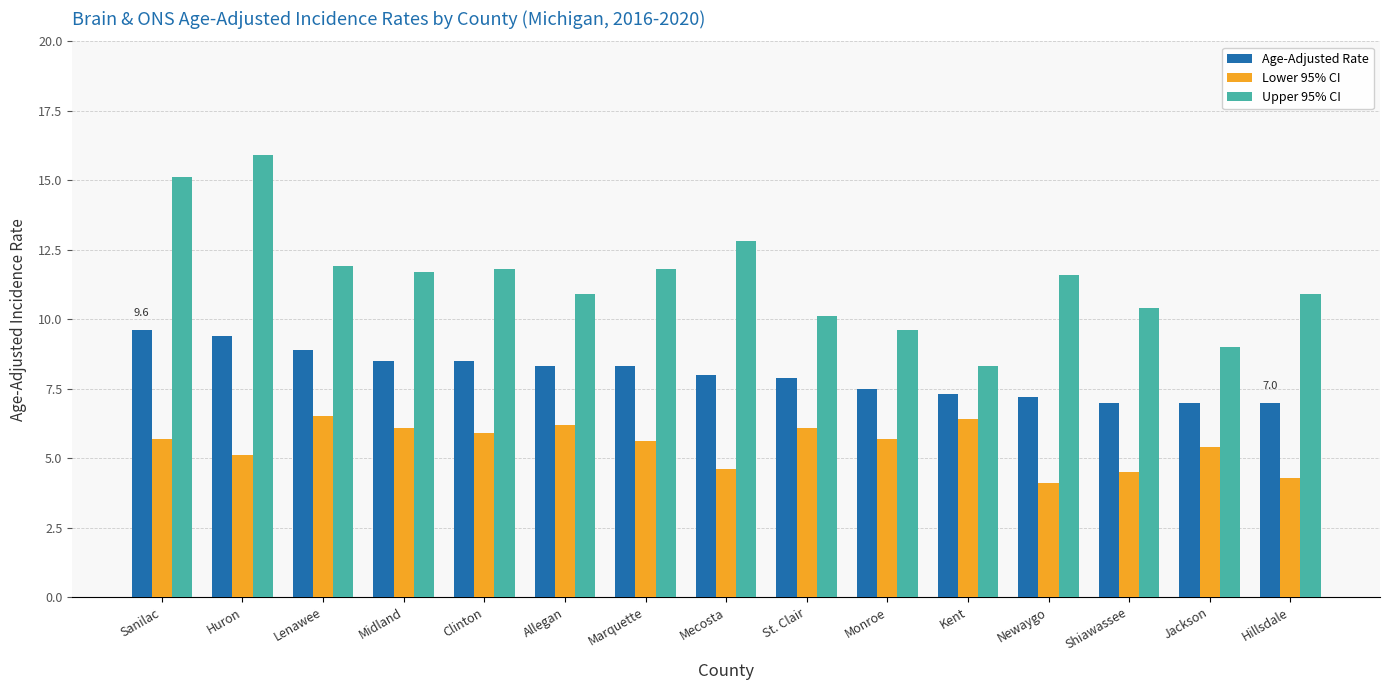

What are all the series names shown in the legend?

Age-Adjusted Rate, Lower 95% CI, Upper 95% CI